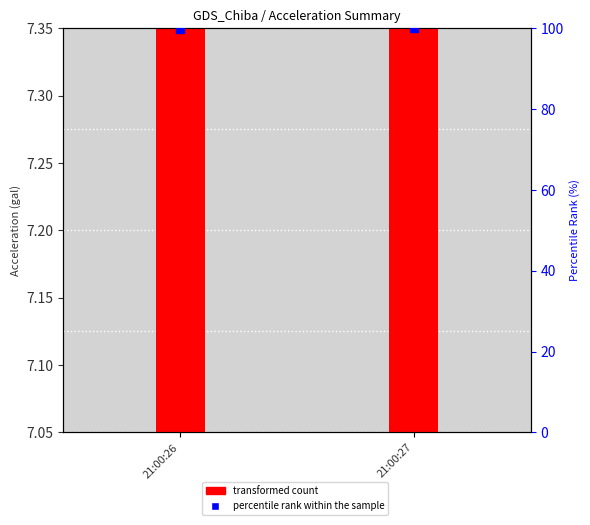

What is the change in value from 21:00:26 to 21:00:27?

+0.2